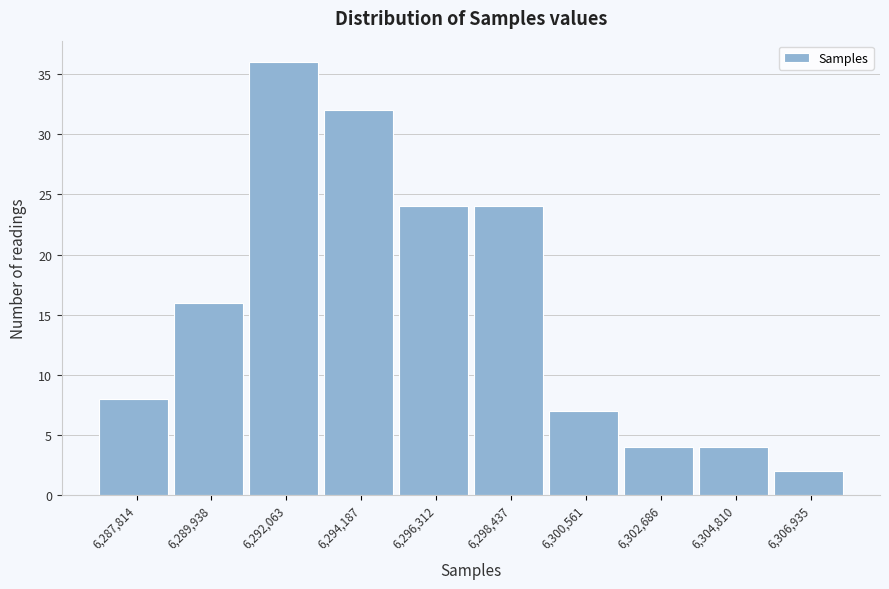

Reading right to left, what are all the values shown in this chart?

2	4	4	7	24	24	32	36	16	8